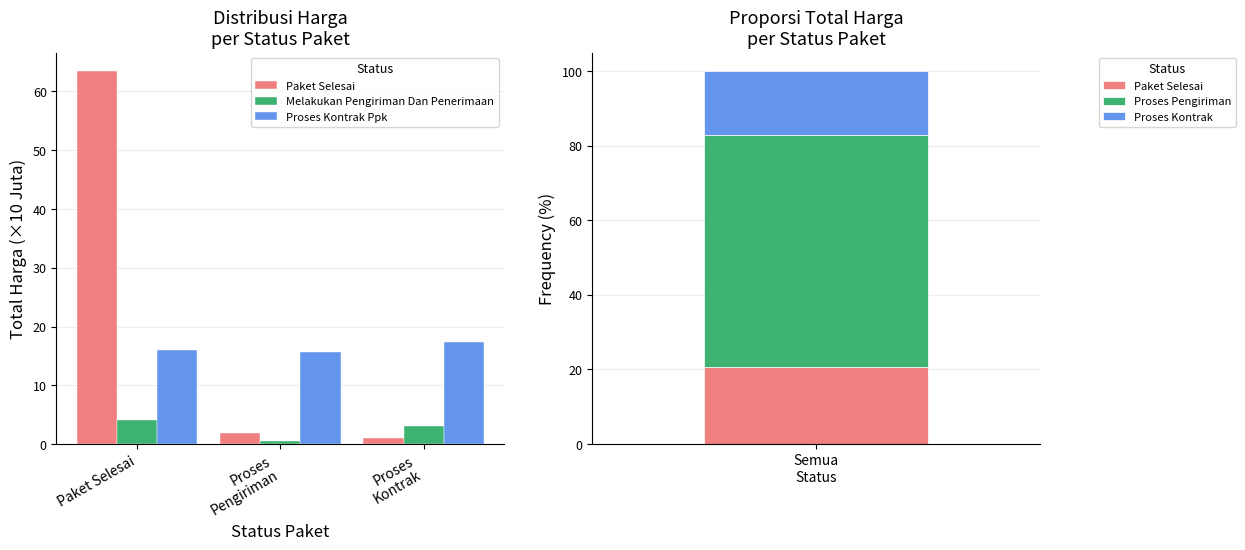

Rank the categories by Melakukan Pengiriman Dan Penerimaan value from lowest to highest.

Proses
Pengiriman, Proses
Kontrak, Paket Selesai